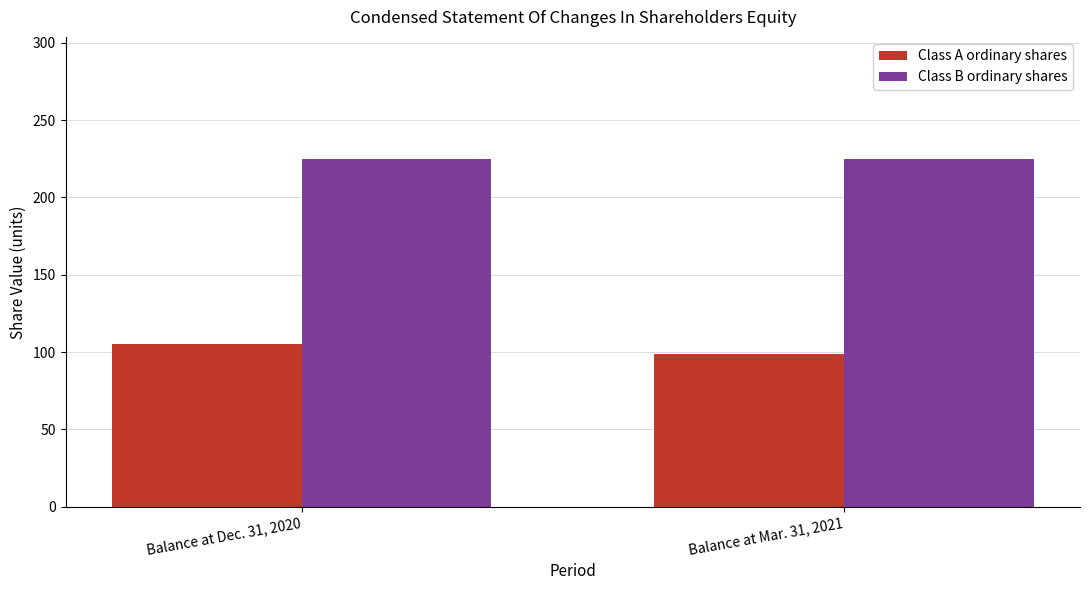

The Class B ordinary shares series shows 225 at Balance at Dec. 31, 2020. True or false?

True